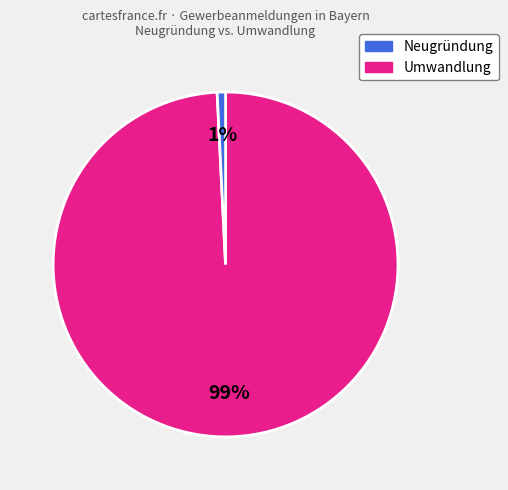

To the nearest percent, what is the average slice percentage?

50%